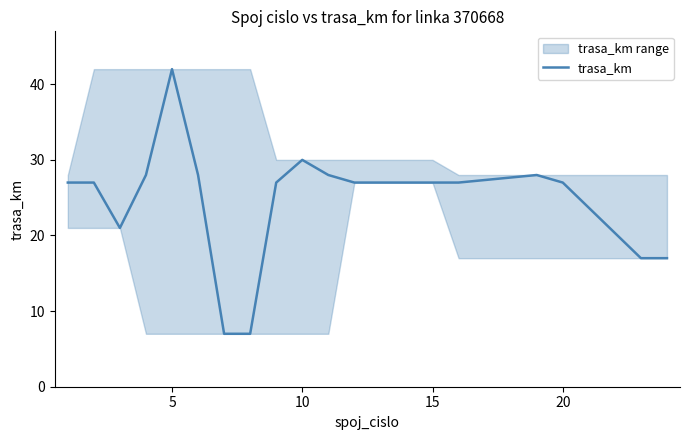

At which label does trasa_km reach its peak?

5